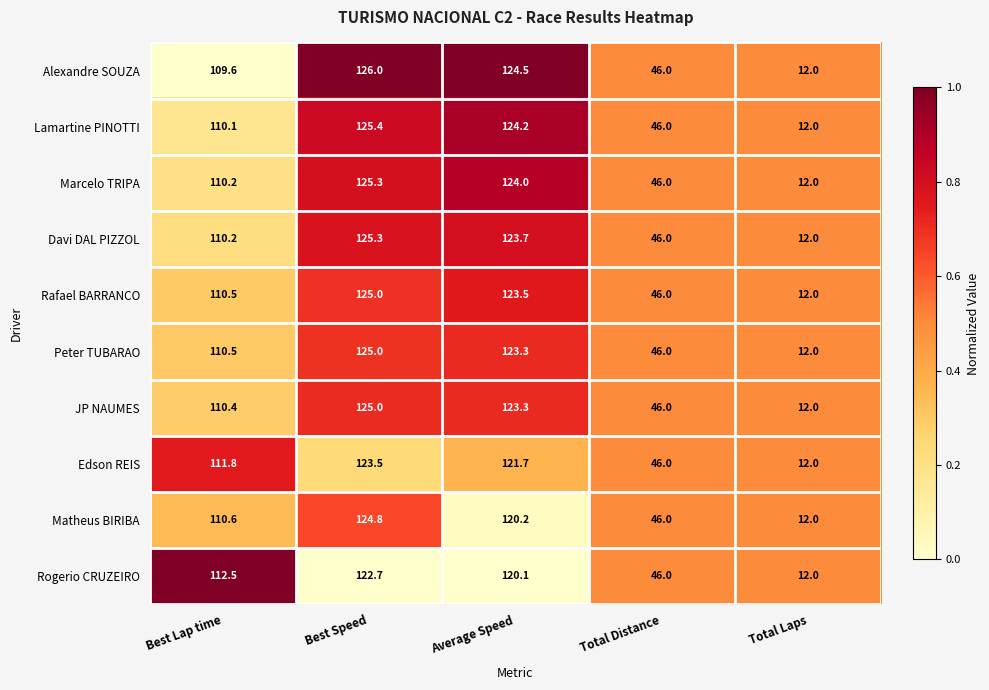

Where is Peter TUBARAO nearest to the value 68?

Total Distance